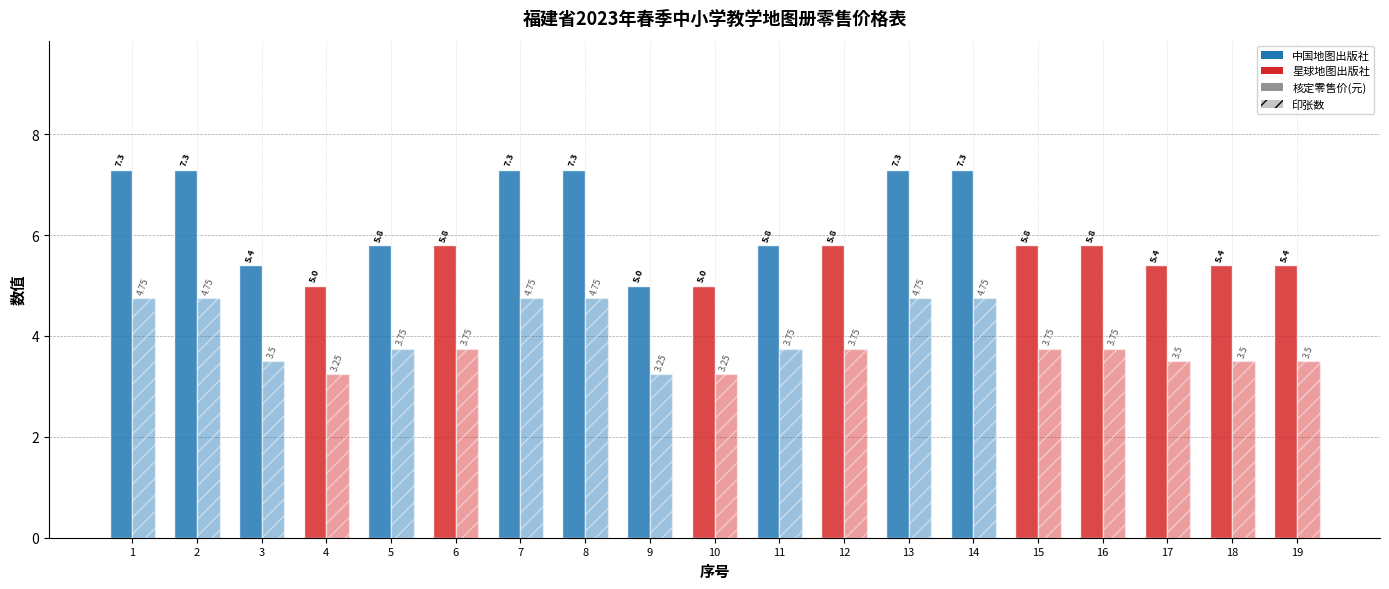

What is the value of the 印张数 bar at the 12th from the left?

3.8